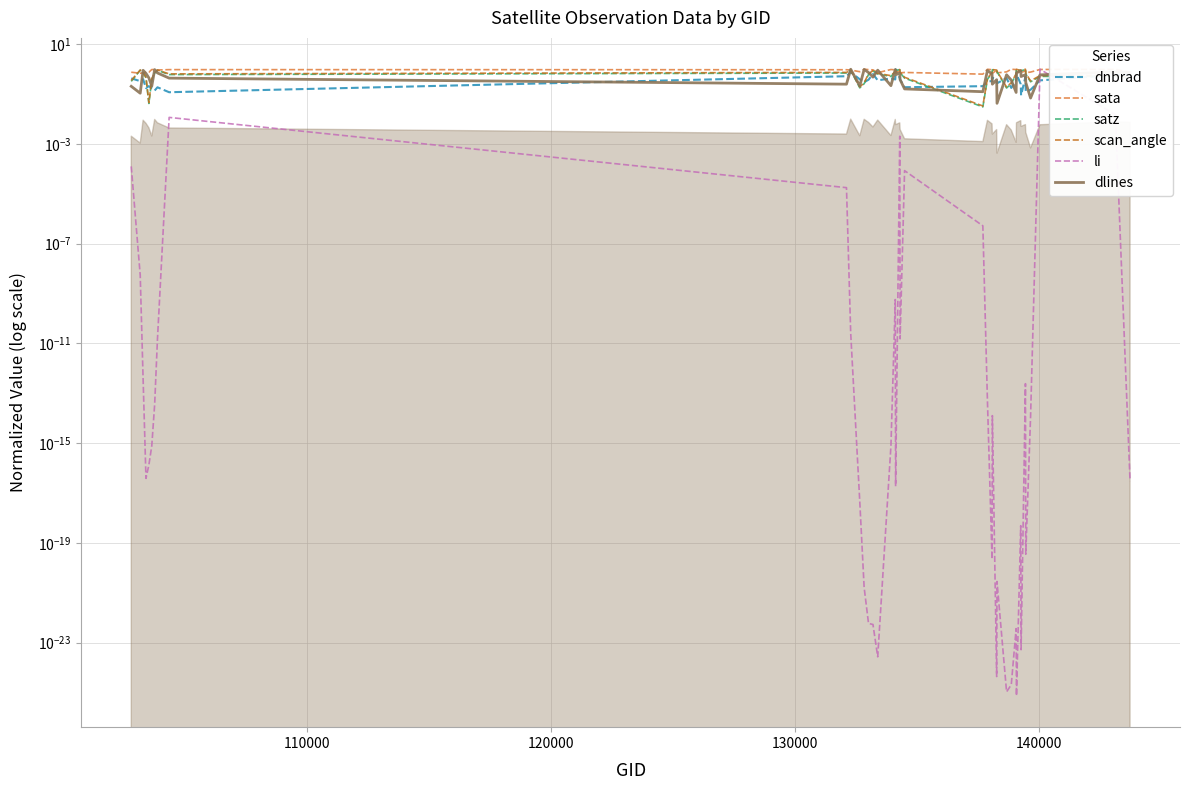

How many intersections are there between dnbrad and li?

2